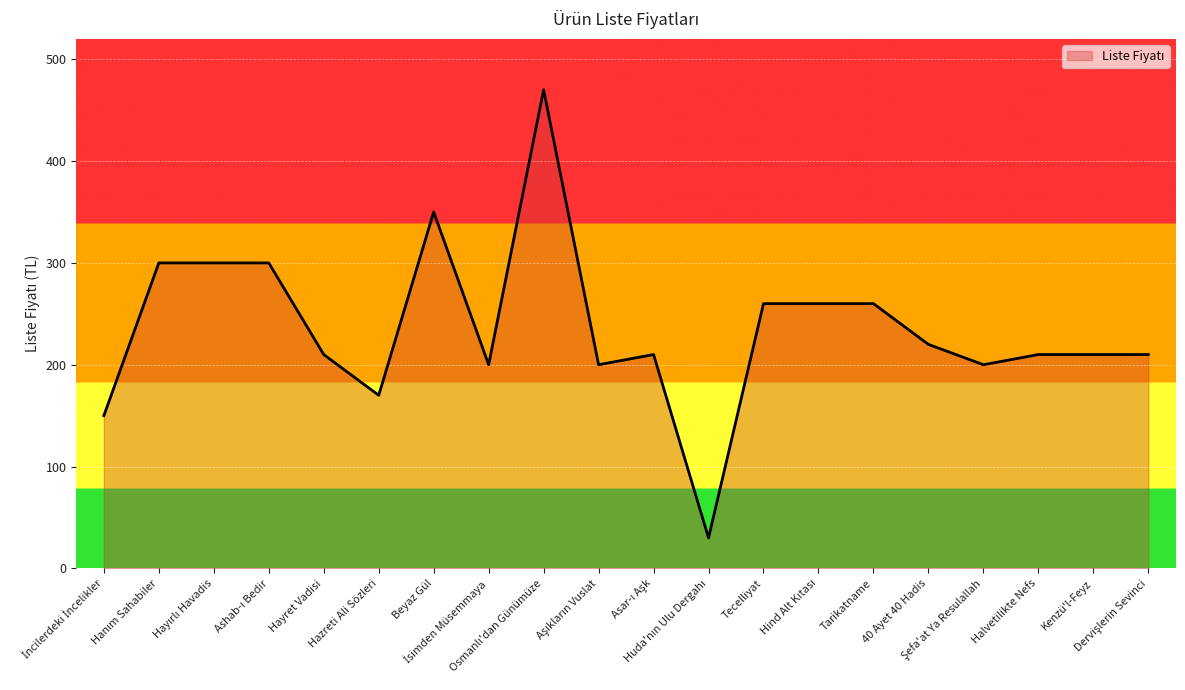

What is the difference between the values at Tecelliyat and Hayret Vadisi?

50